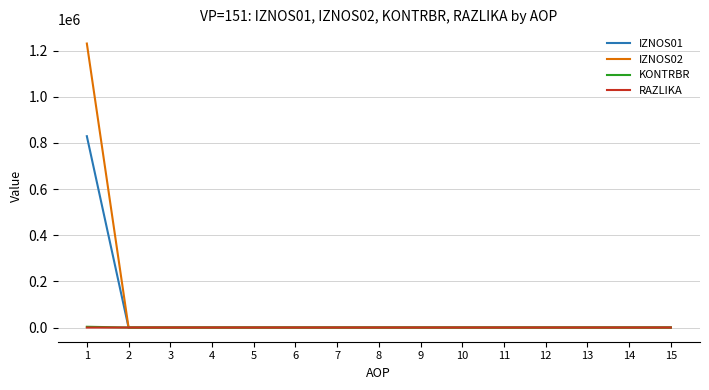

The value of IZNOS02 at 6 is 0.0. True or false?

True